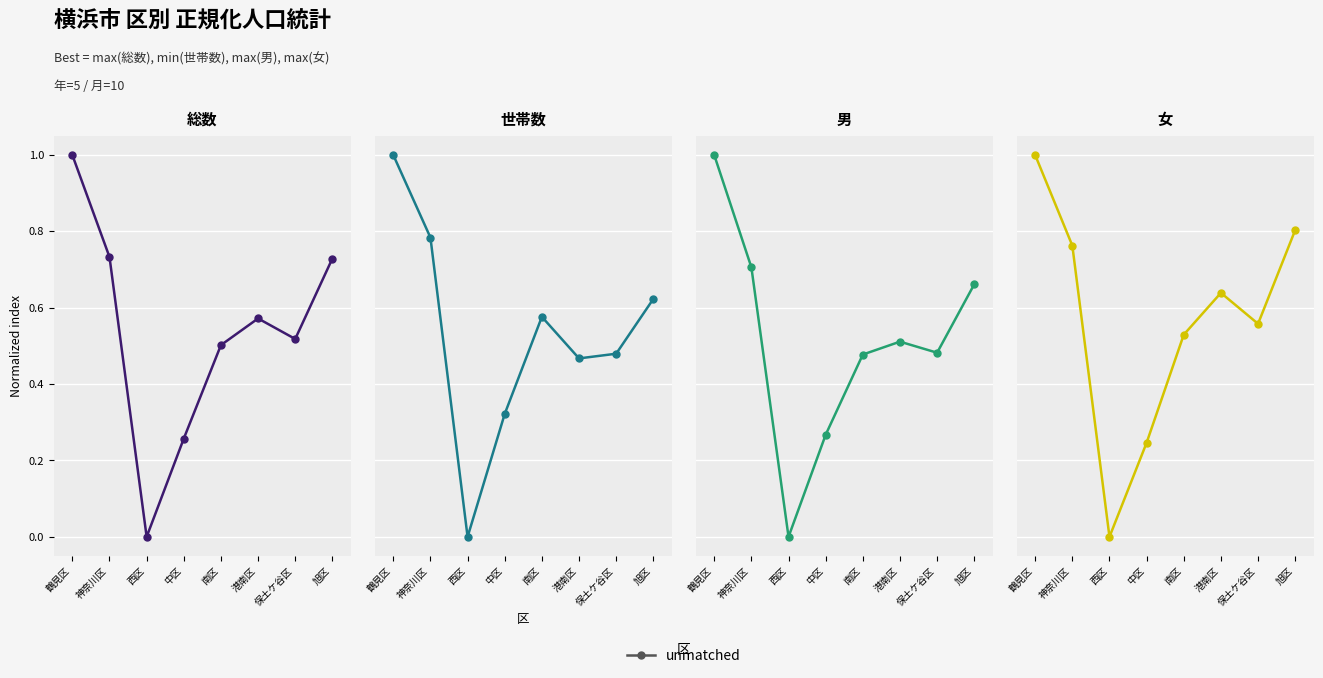

What are all the series names shown in the legend?

総数, 世帯数, 男, 女